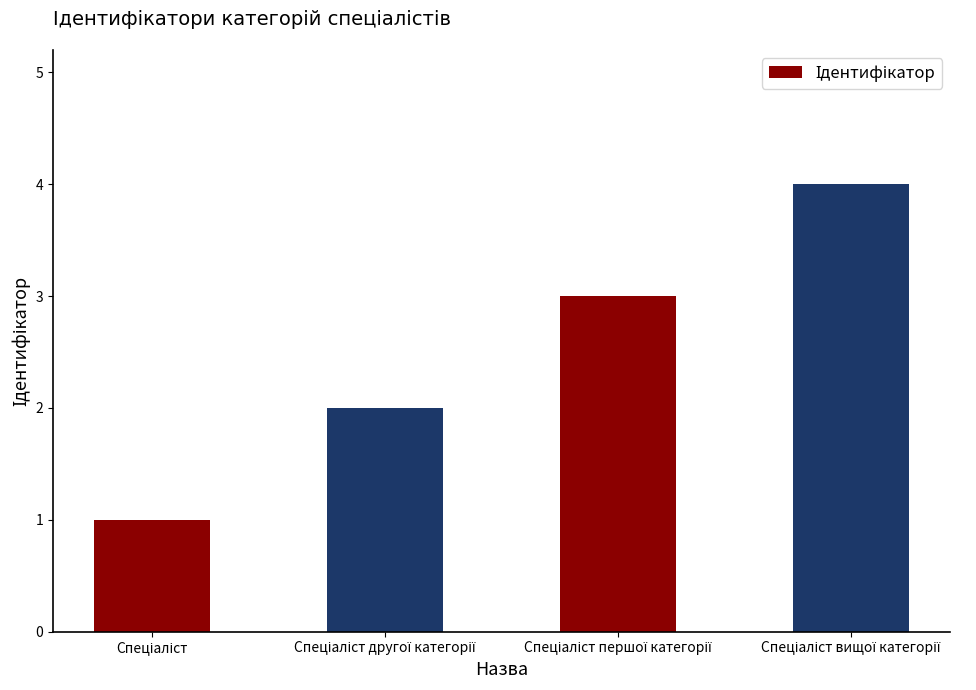

What is the maximum value shown in the chart?

4